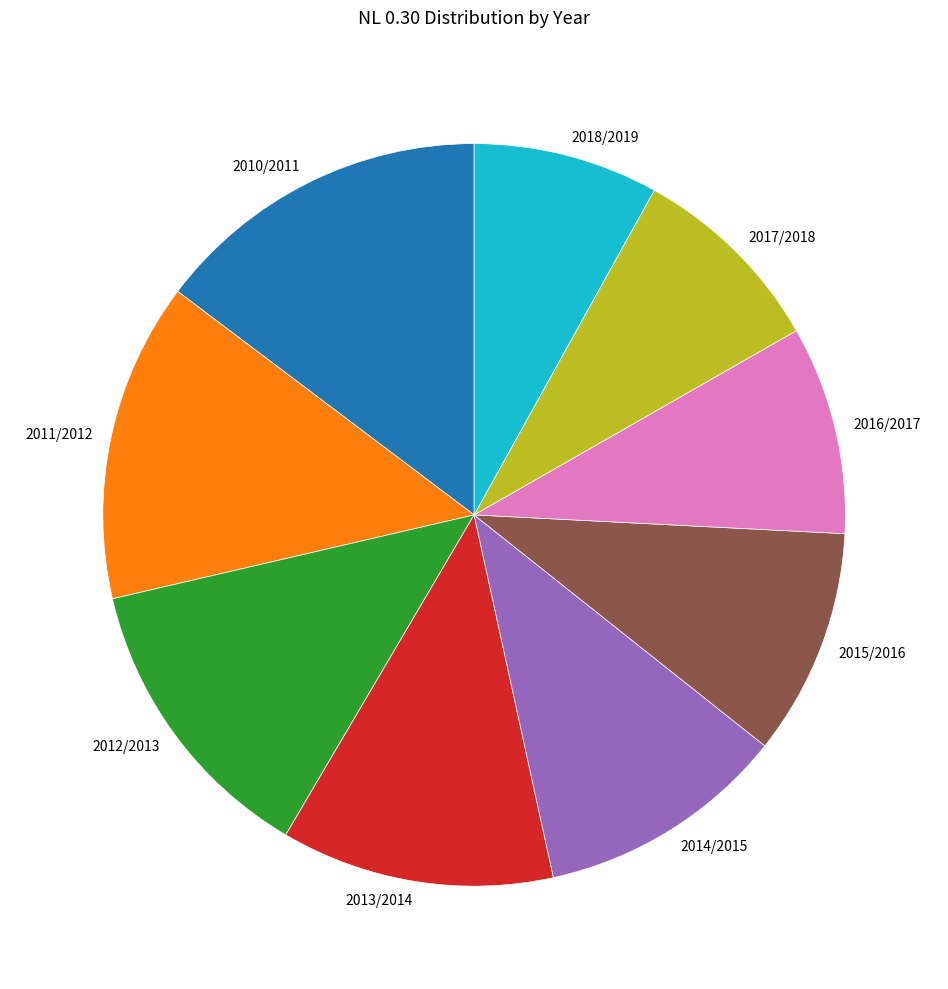

What is the largest slice in the pie chart?

2010/2011